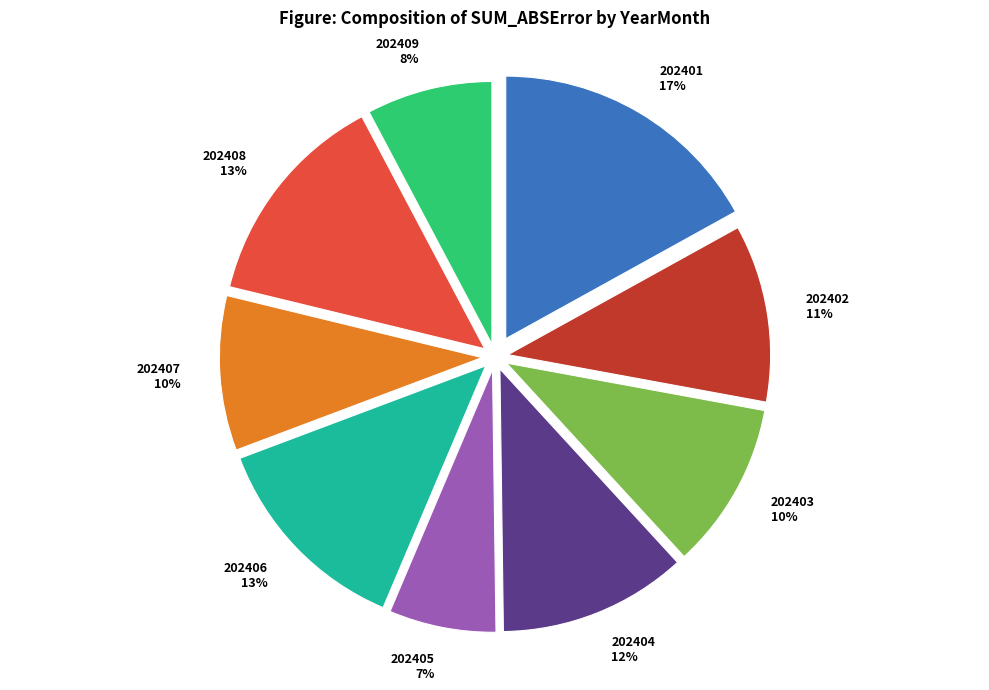

To the nearest percent, what is the average slice percentage?

11%